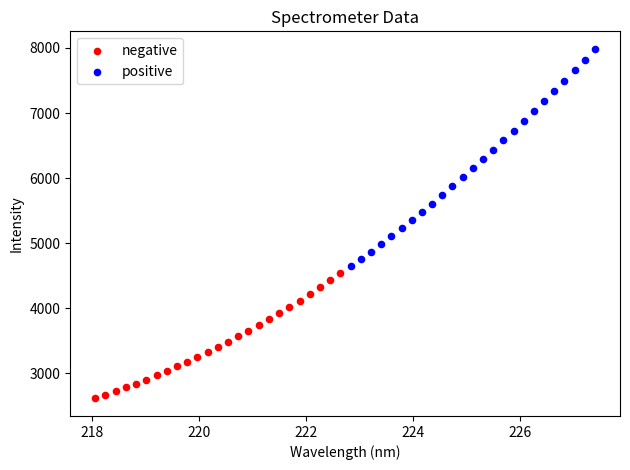

What are all the series names shown in the legend?

negative, positive